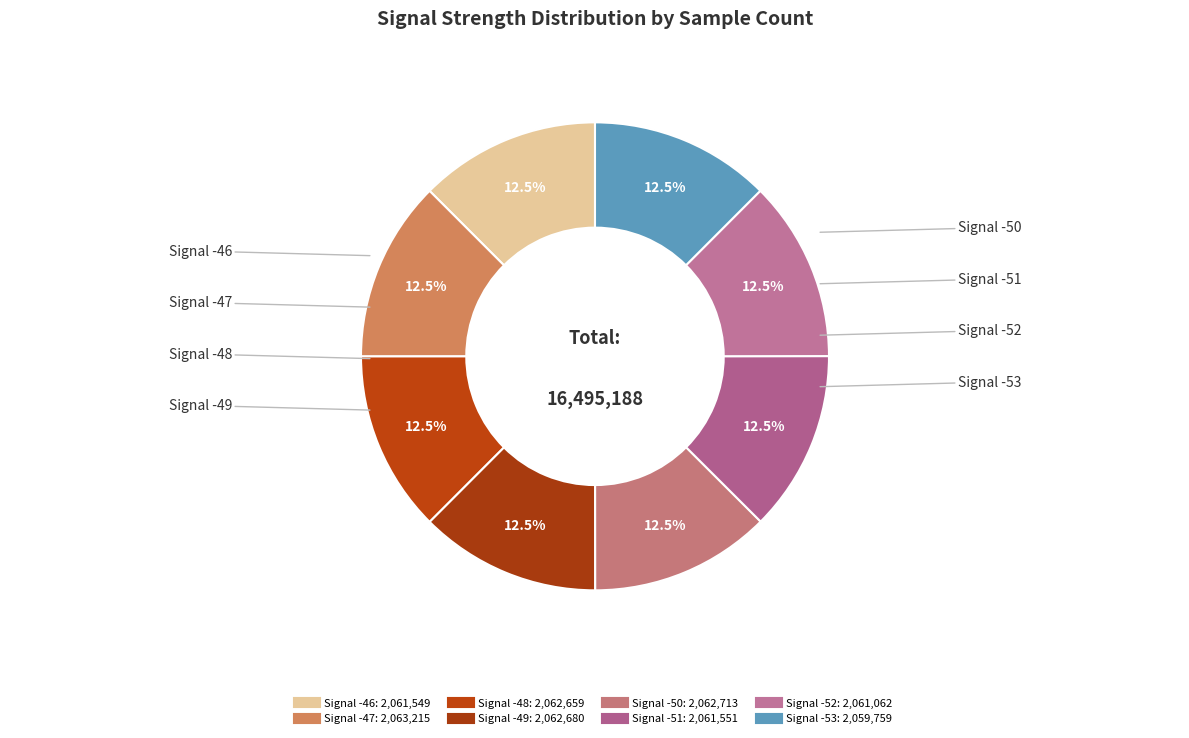

What is the smallest slice in the pie chart?

-53